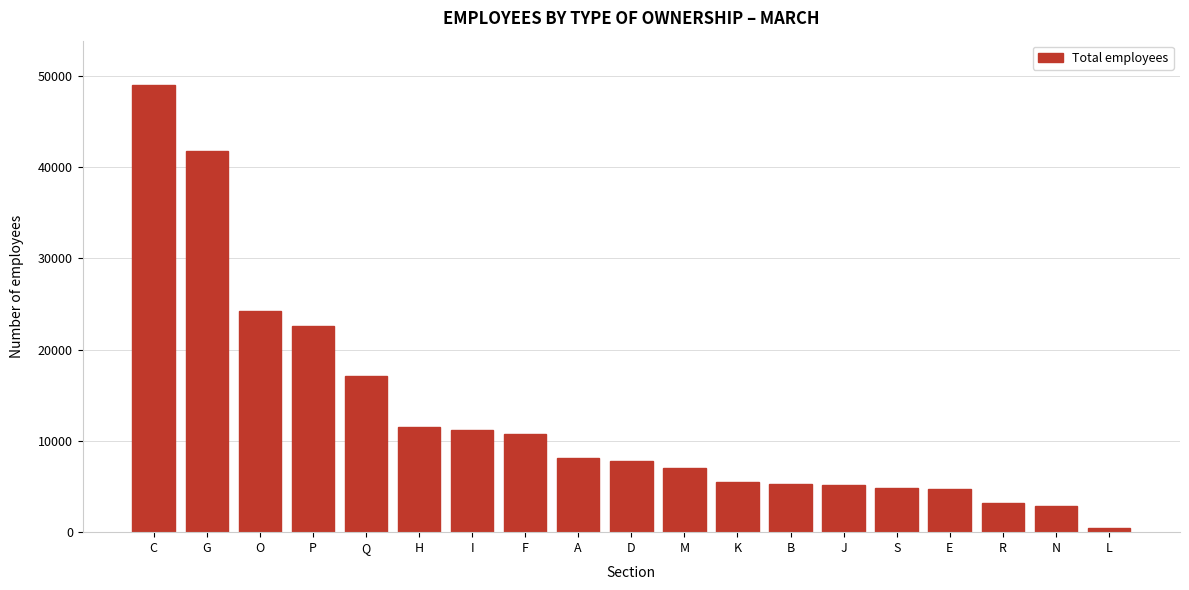

What is the label of the 11th bar from the right?

A